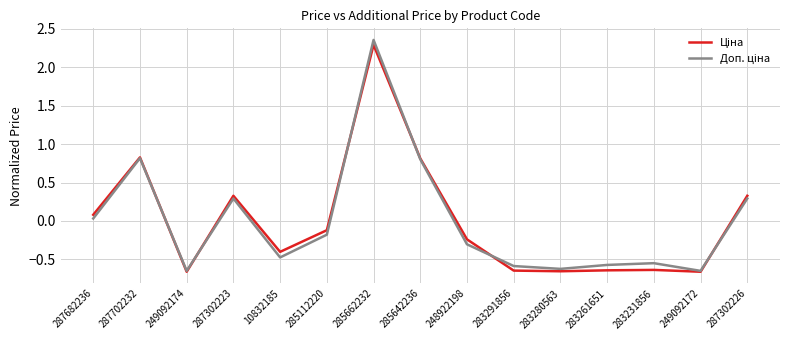

Does the chart display data point markers on the line(s)?

No